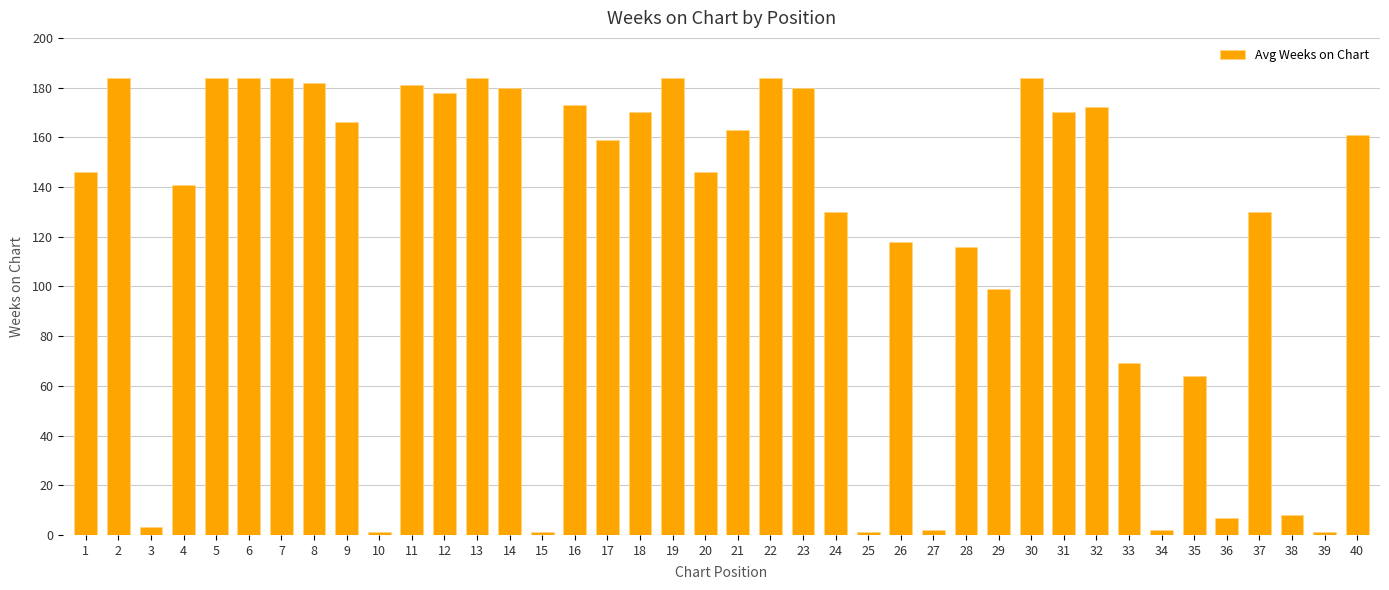

The value at 18 is 79. True or false?

False